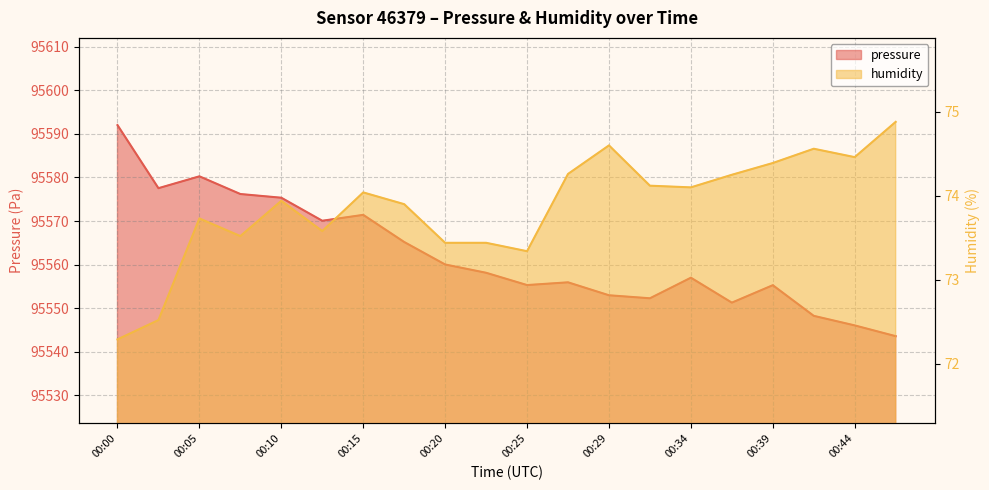

What is the value of the pressure point at the 11th from the left?

95555.3